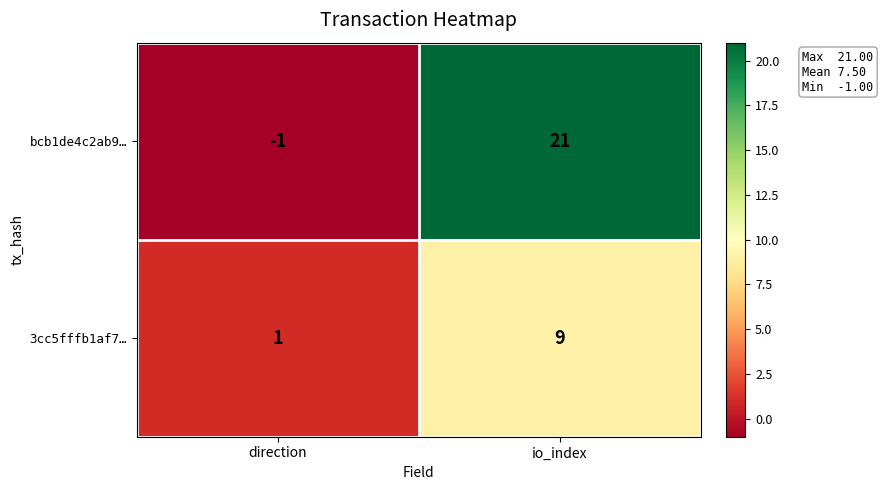

Rank the series at direction from highest to lowest value.

3cc5fffb1af7…, bcb1de4c2ab9…